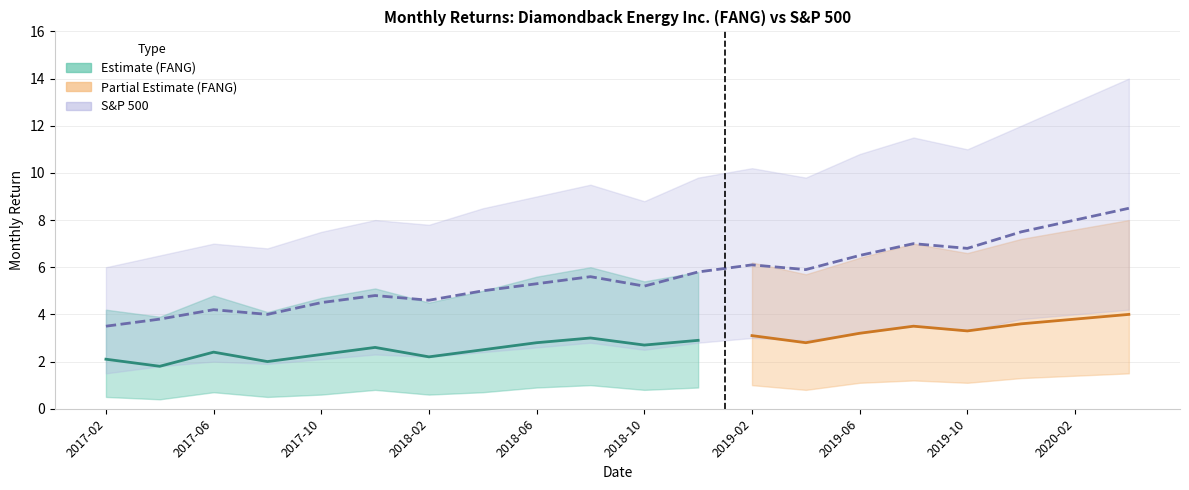

Is the value of SP500_upper at 2019-02 greater than the value of FANG_center at 2020-04?

Yes